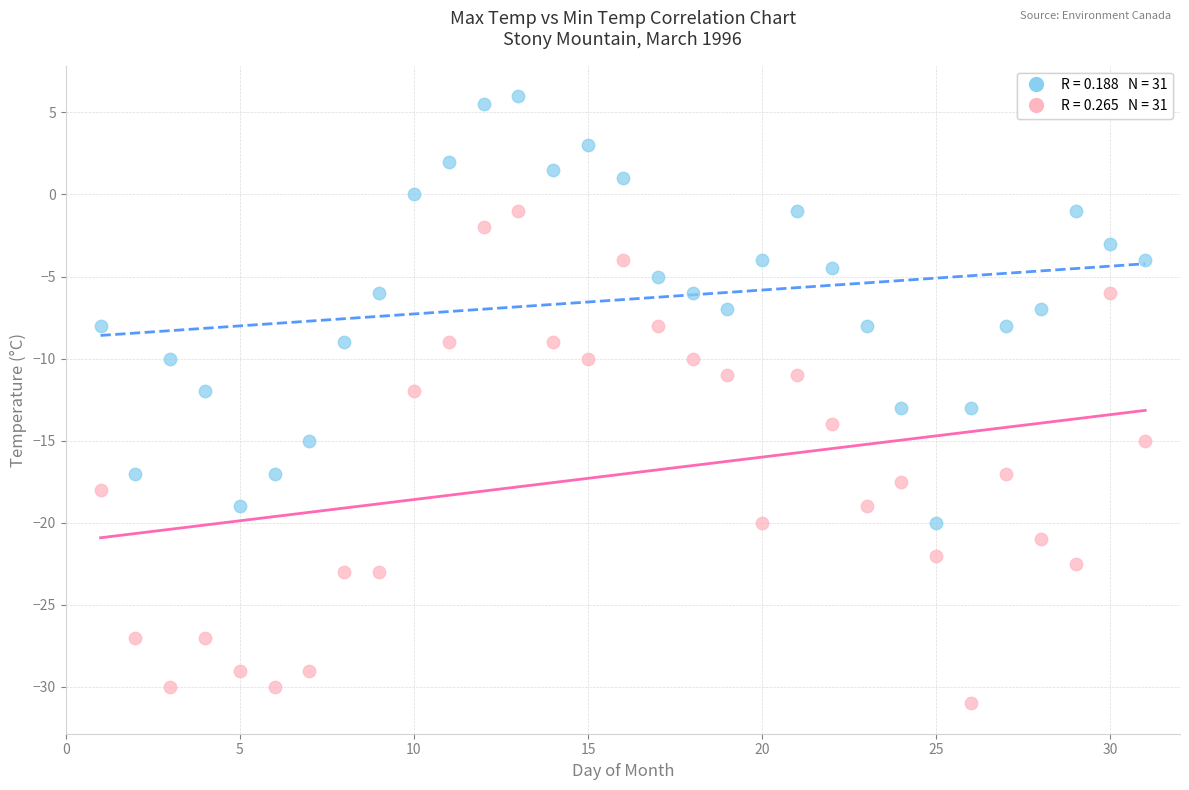

Across all data points, what is the range of X values (max minus min)?

30.0